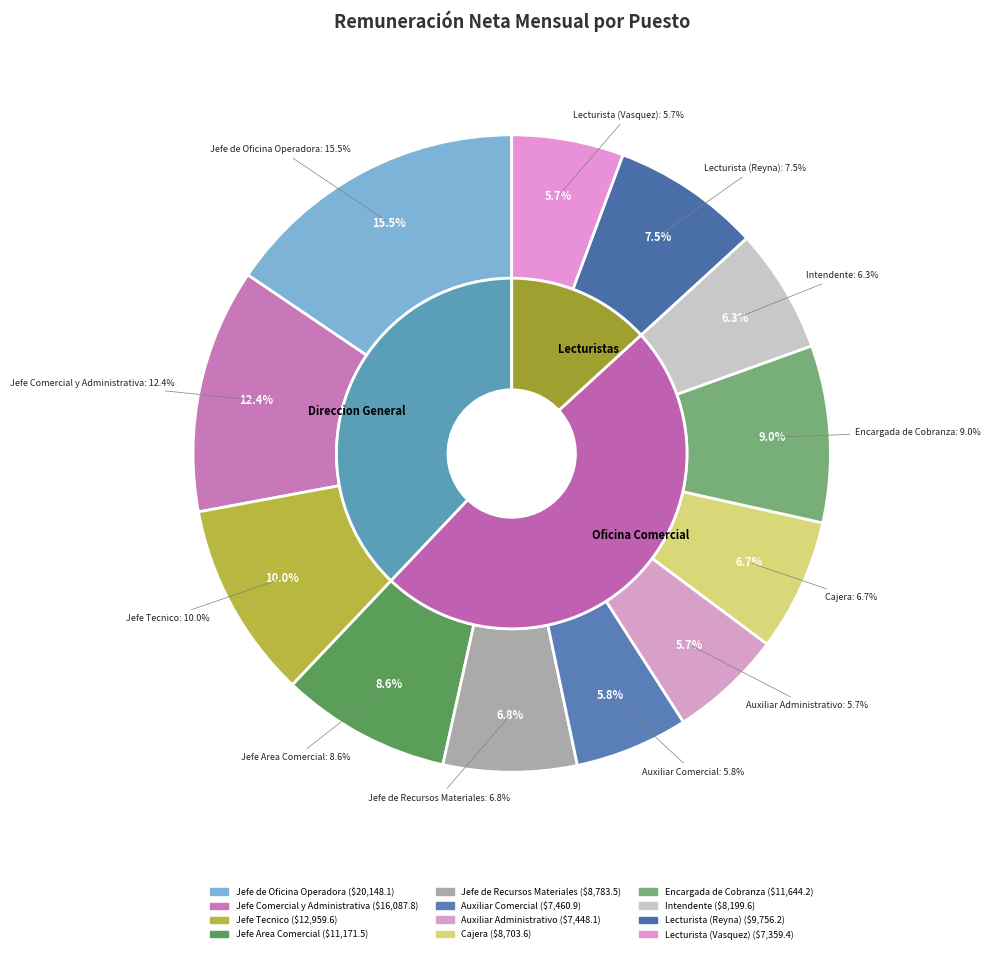

To the nearest percent, what is the average slice percentage?

8%